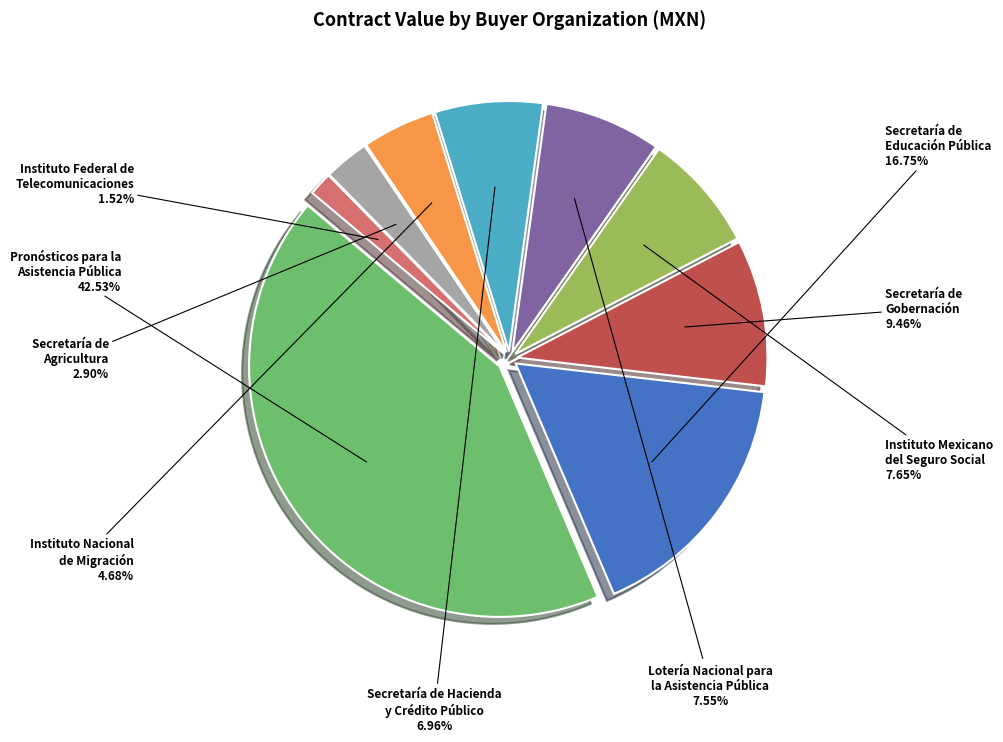

Is there a majority slice in this chart?

No